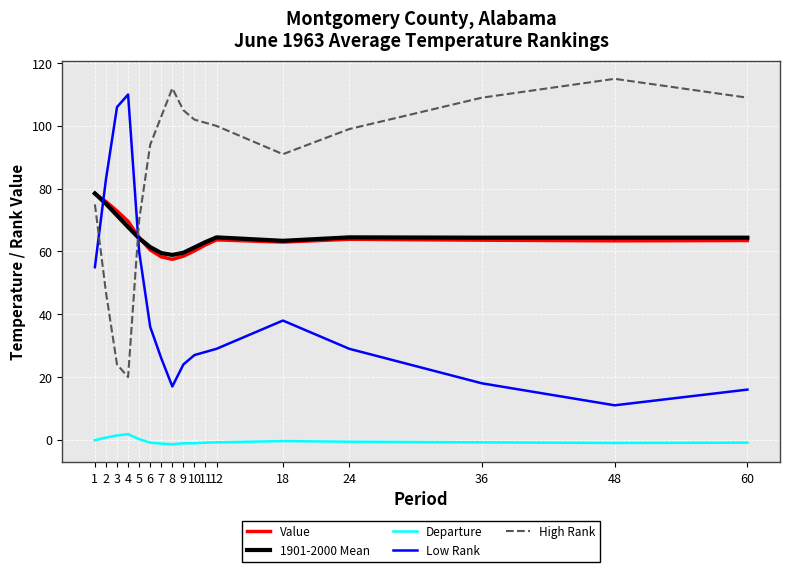

The Value series shows 102.3 at 48. True or false?

False